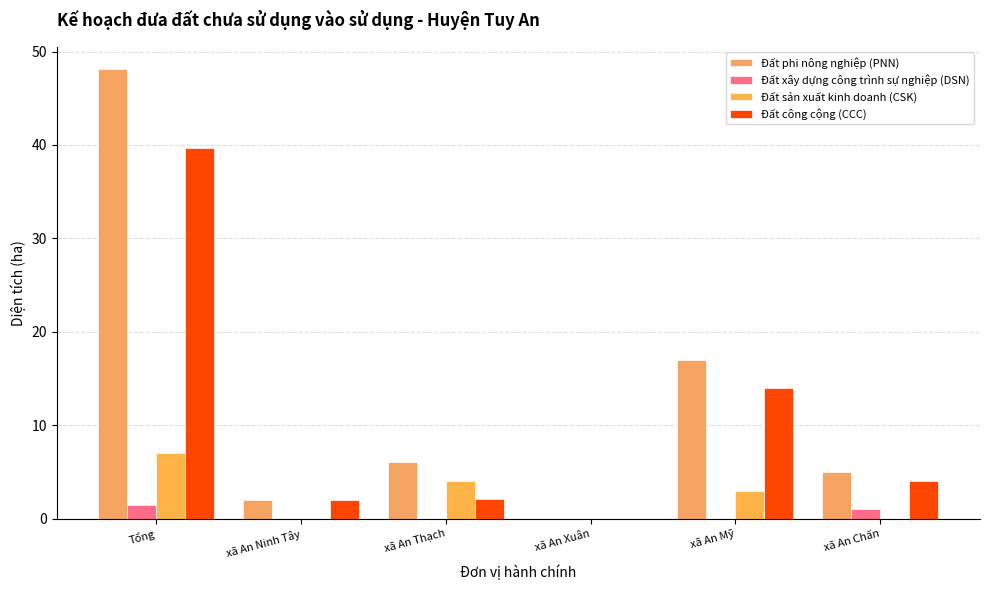

How many distinct data groups are displayed?

4